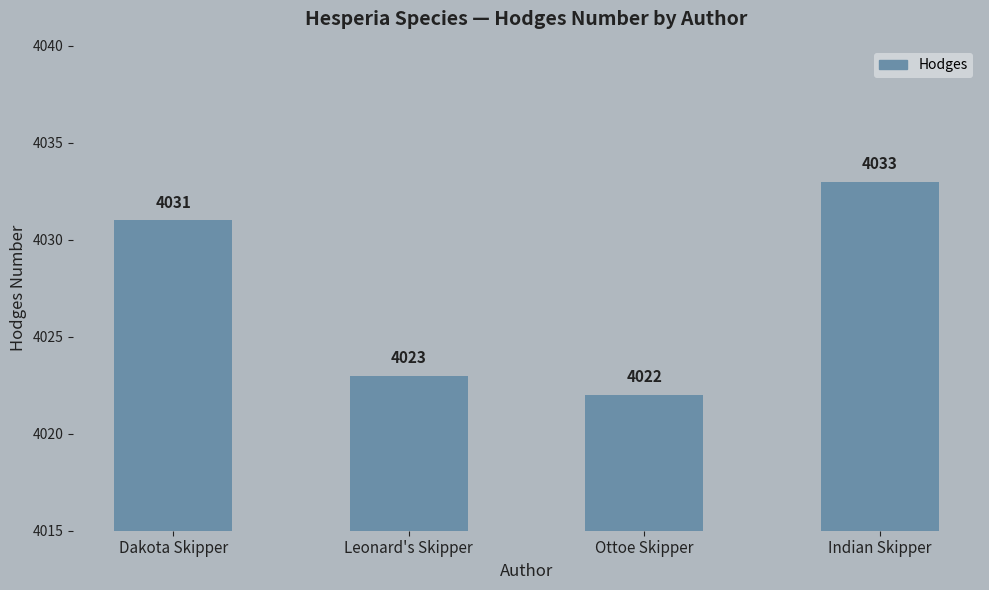

What value does the data have at Dakota Skipper, to the nearest 5?

4030